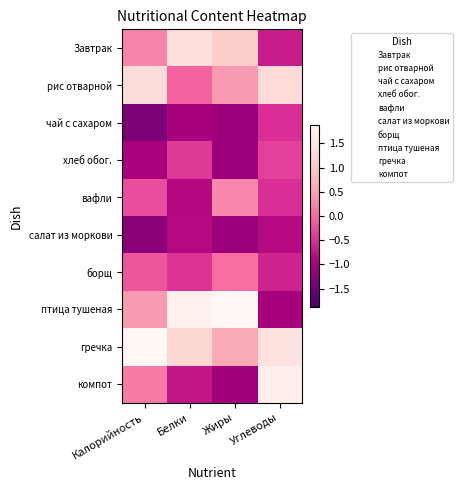

At how many categories does at least one series exceed -1?

4